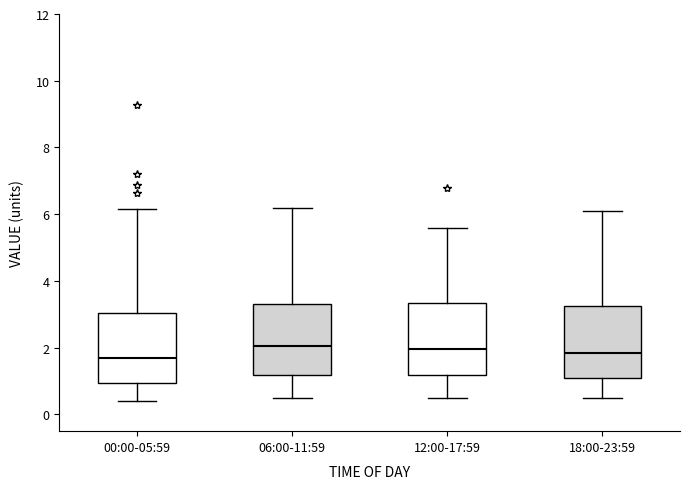

Reading left to right, transcribe this box plot: for each box, give where its median line is, the range the box spans, and where its two whiskers end, as read against the y-axis. The values are not printed on the chart, so give them approximately, as read against the axis.

00:00-05:59: median 1.6, box 1.0 to 3.0, whiskers 0.4 to 6.2
06:00-11:59: median 2.0, box 1.2 to 3.4, whiskers 0.6 to 6.2
12:00-17:59: median 2.0, box 1.2 to 3.4, whiskers 0.6 to 5.6
18:00-23:59: median 1.8, box 1.2 to 3.2, whiskers 0.6 to 6.2